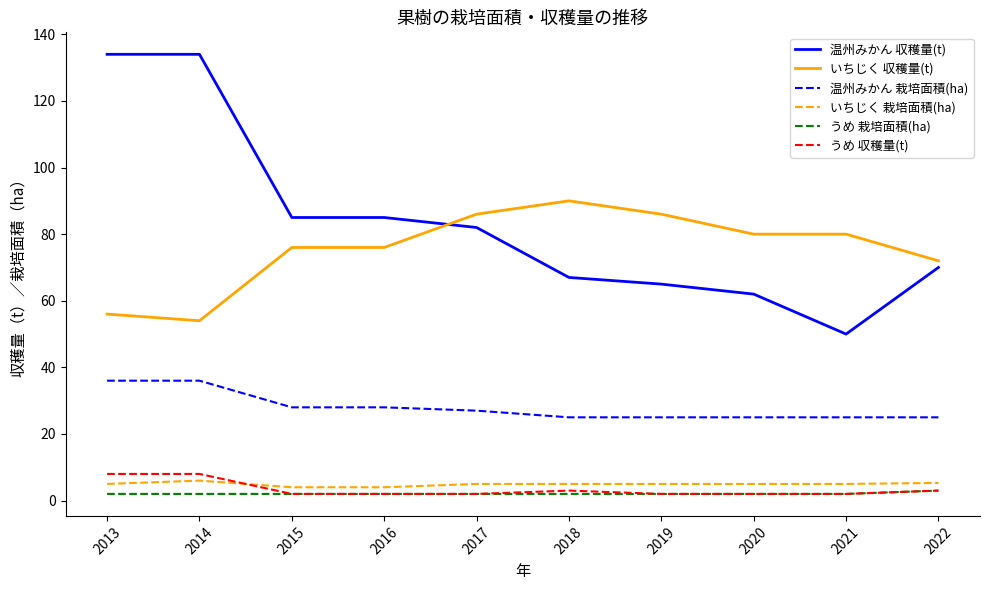

True or false: いちじく 栽培面積(ha) and 温州みかん 収穫量(t) intersect in this chart.

False